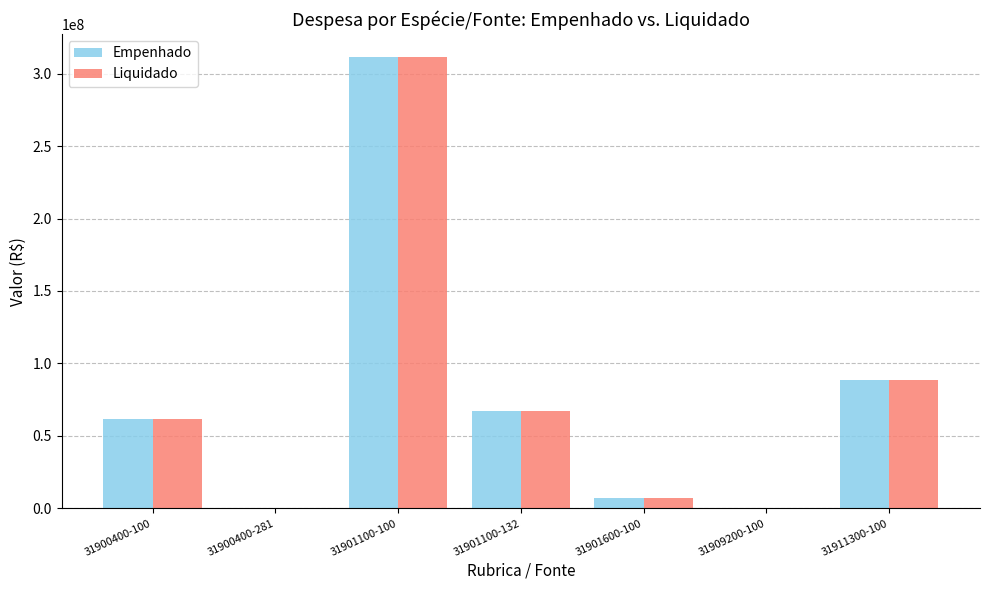

What is the maximum value for Liquidado?

311742954.0